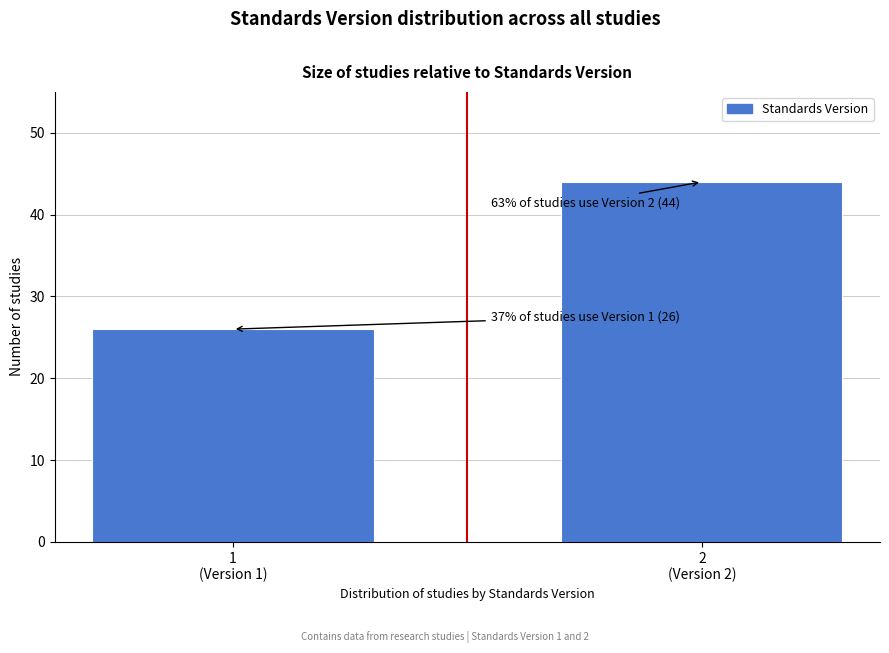

Reading left to right, extract all data points from this chart.

26	44